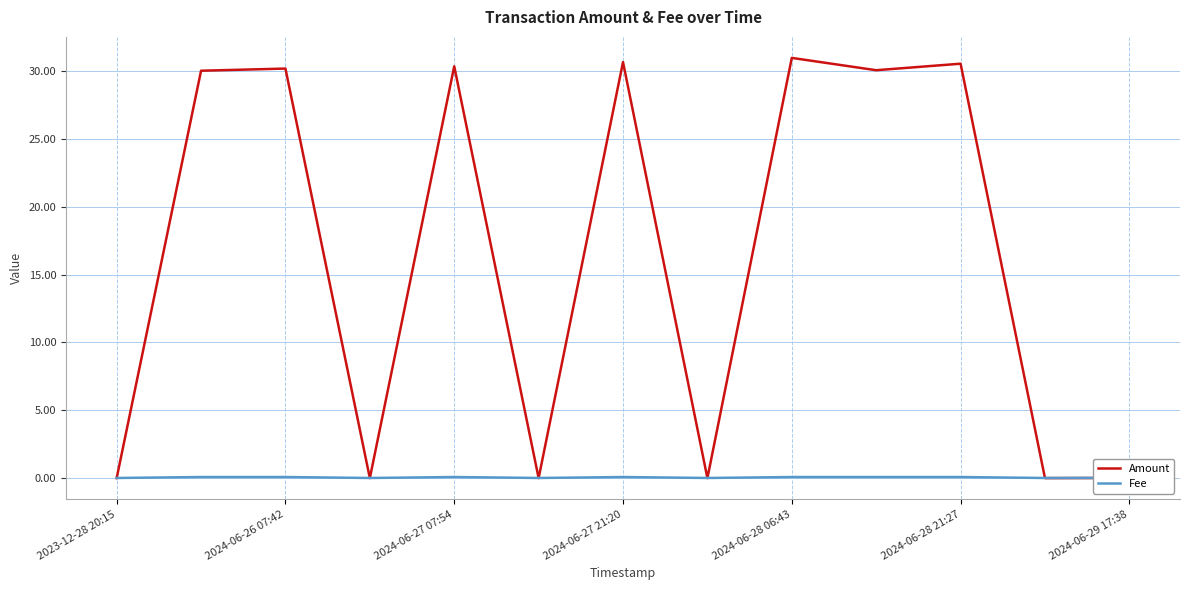

Which series has the largest range (max minus min)?

Amount